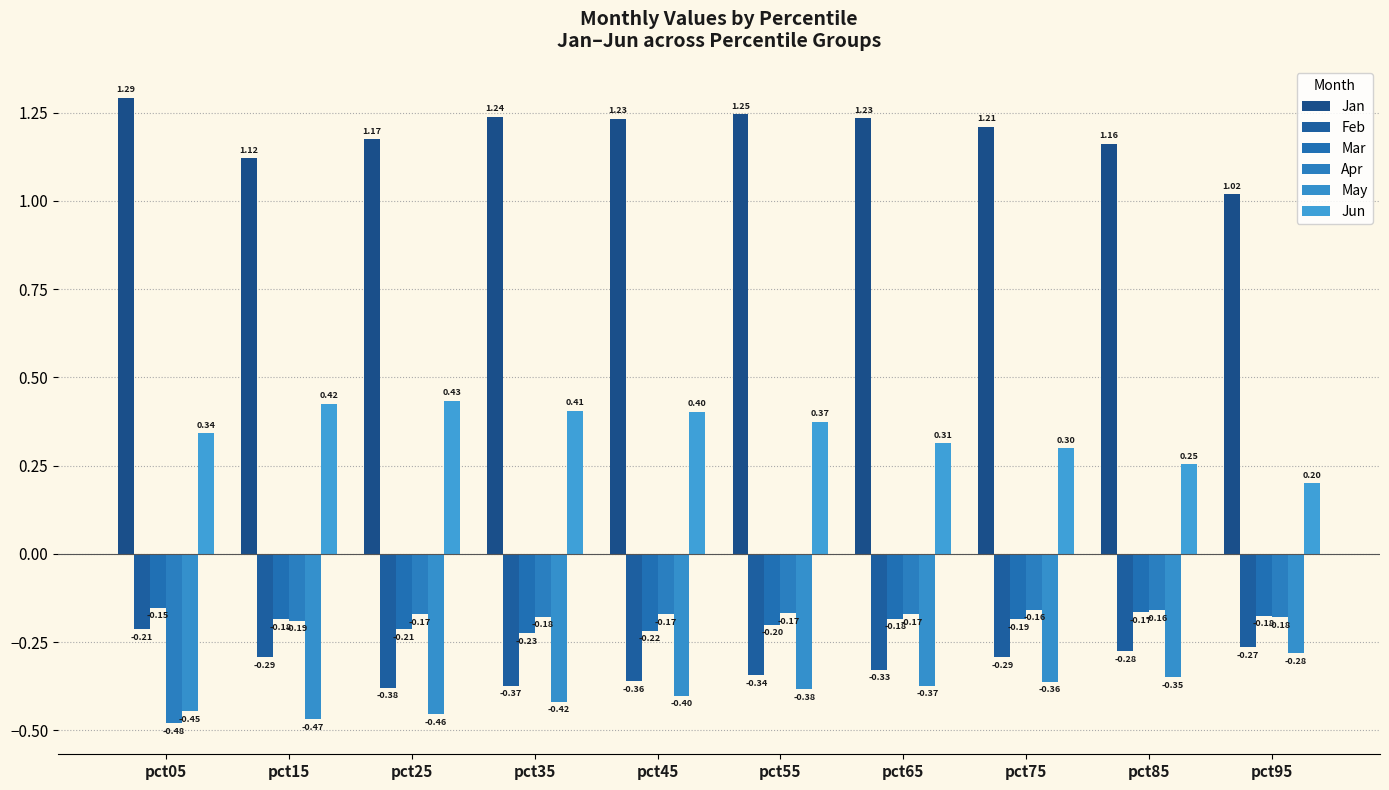

How many bars are there in each group?

6